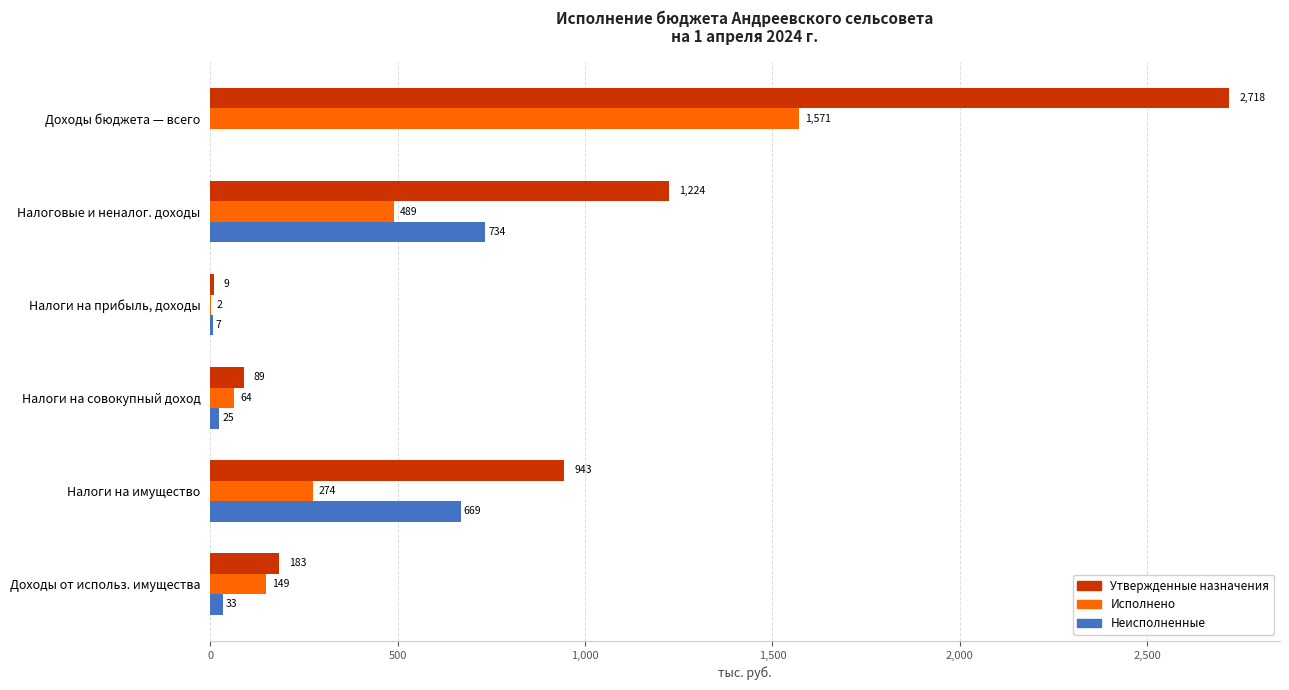

Between Доходы бюджета — всего and Доходы от использ. имущества, which series saw the biggest shift?

Утвержденные назначения